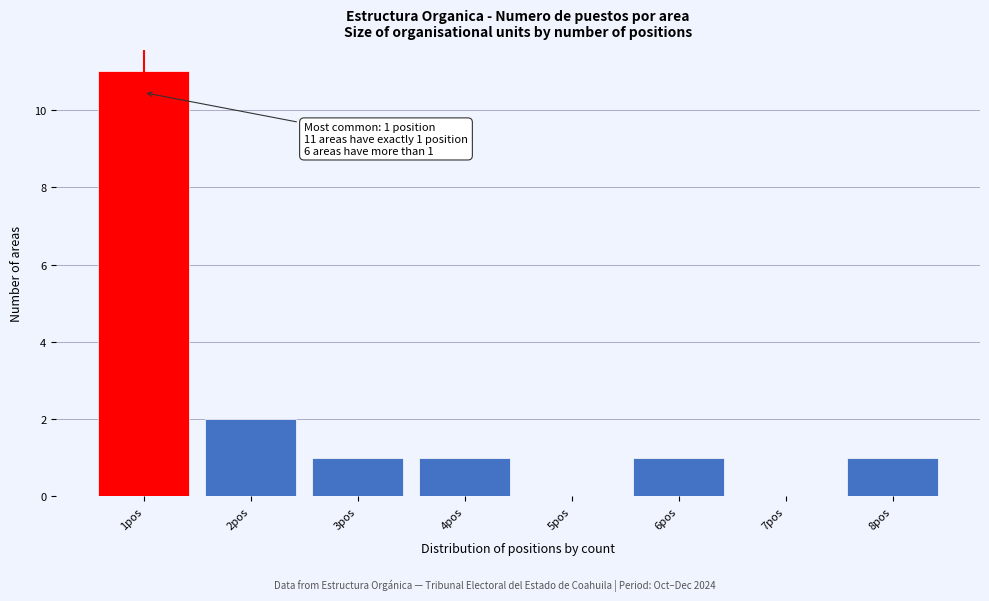

Reading left to right, extract all data points from this chart.

1pos=11	2pos=2	3pos=1	4pos=1	5pos=0	6pos=1	7pos=0	8pos=1